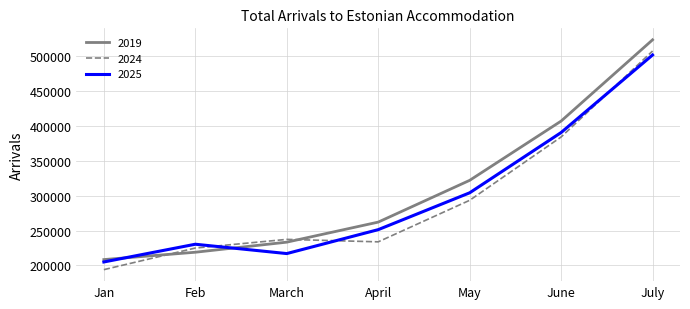

Is it true that 2019 equals 318379 at Jan?

False